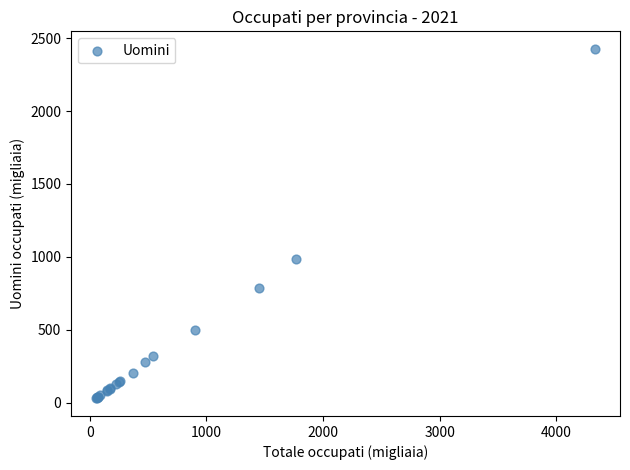

What Y value in the scatter plot is closest to 1227?

984.5